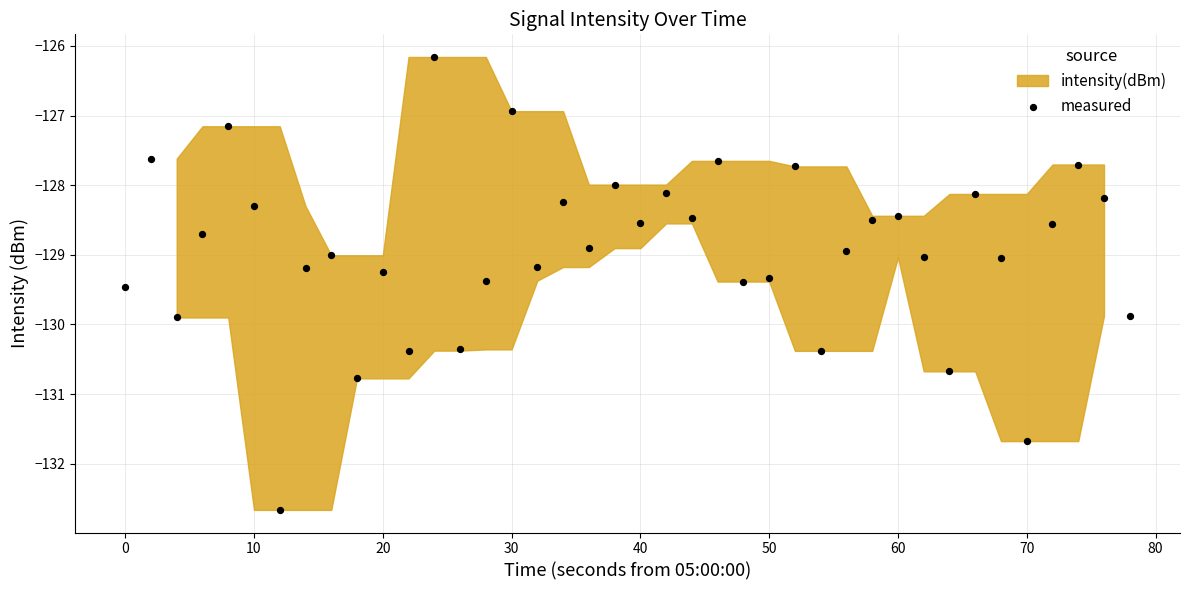

What is the range of Y values (max minus min)?

6.5